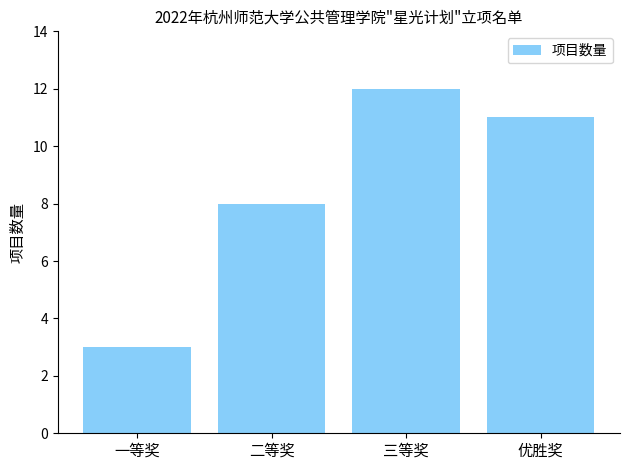

What is the label of the 2nd bar from the right?

三等奖